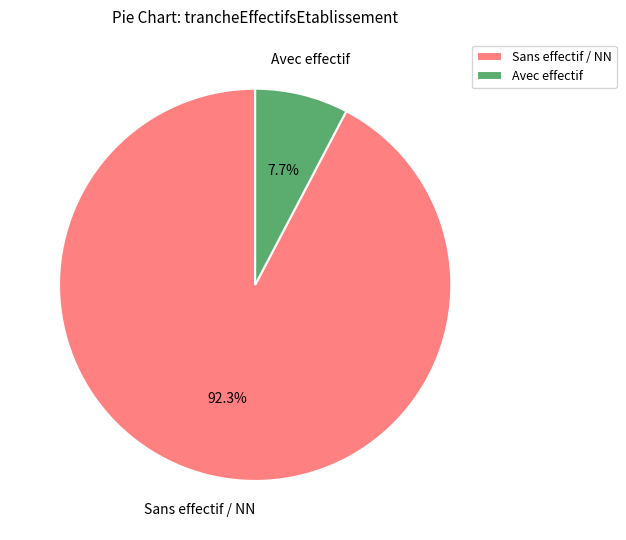

What is the ratio of the value at Sans effectif / NN to the value at Avec effectif?

12.0